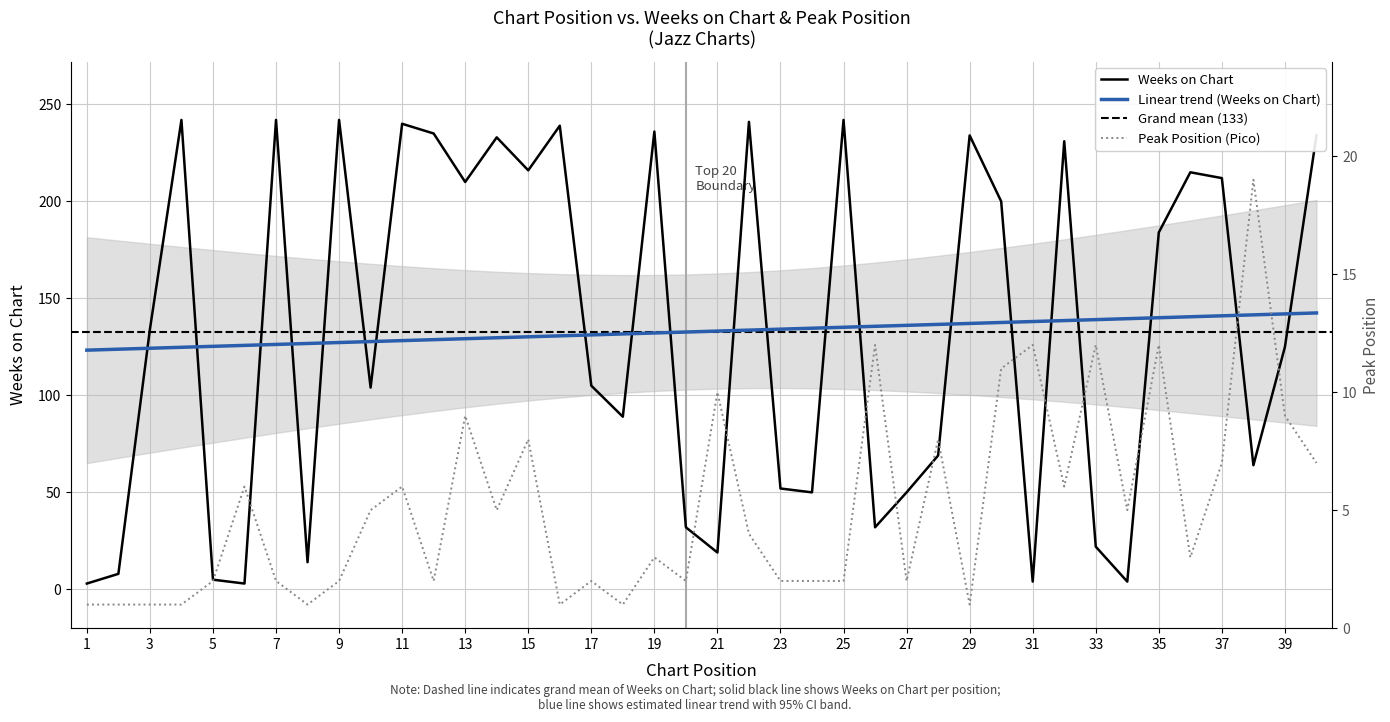

At which label does Pico first exceed 4?

6